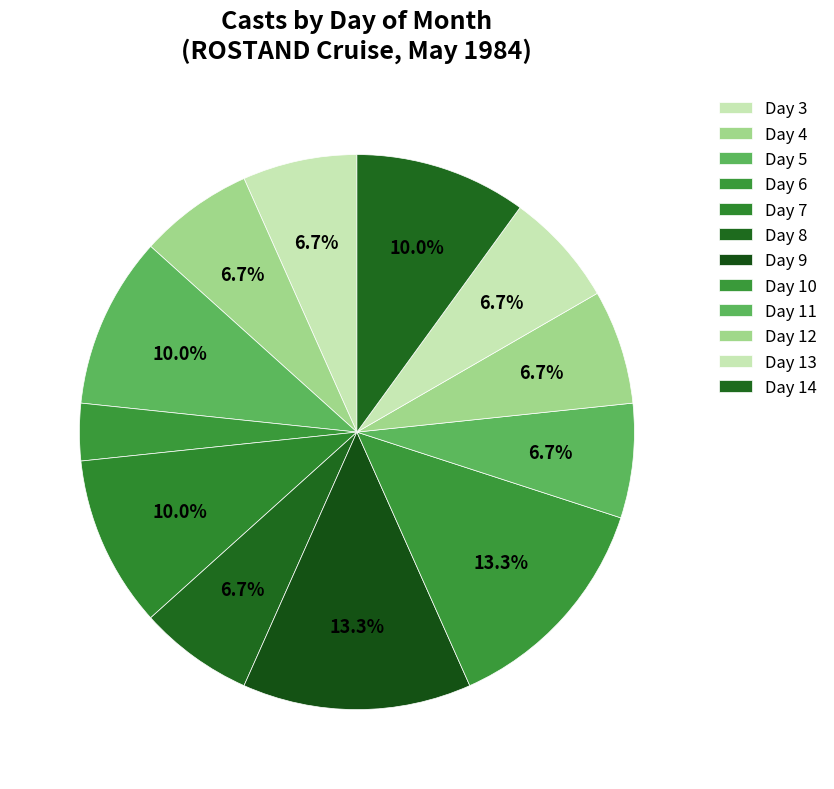

Count the number of slices in the pie.

12